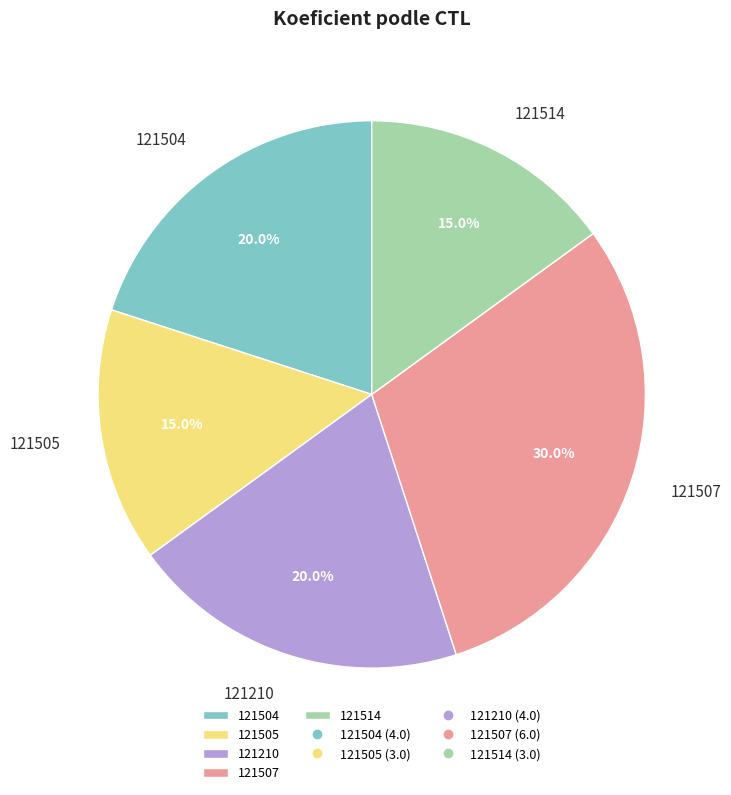

Which has a higher value, 121504 or 121505?

121504